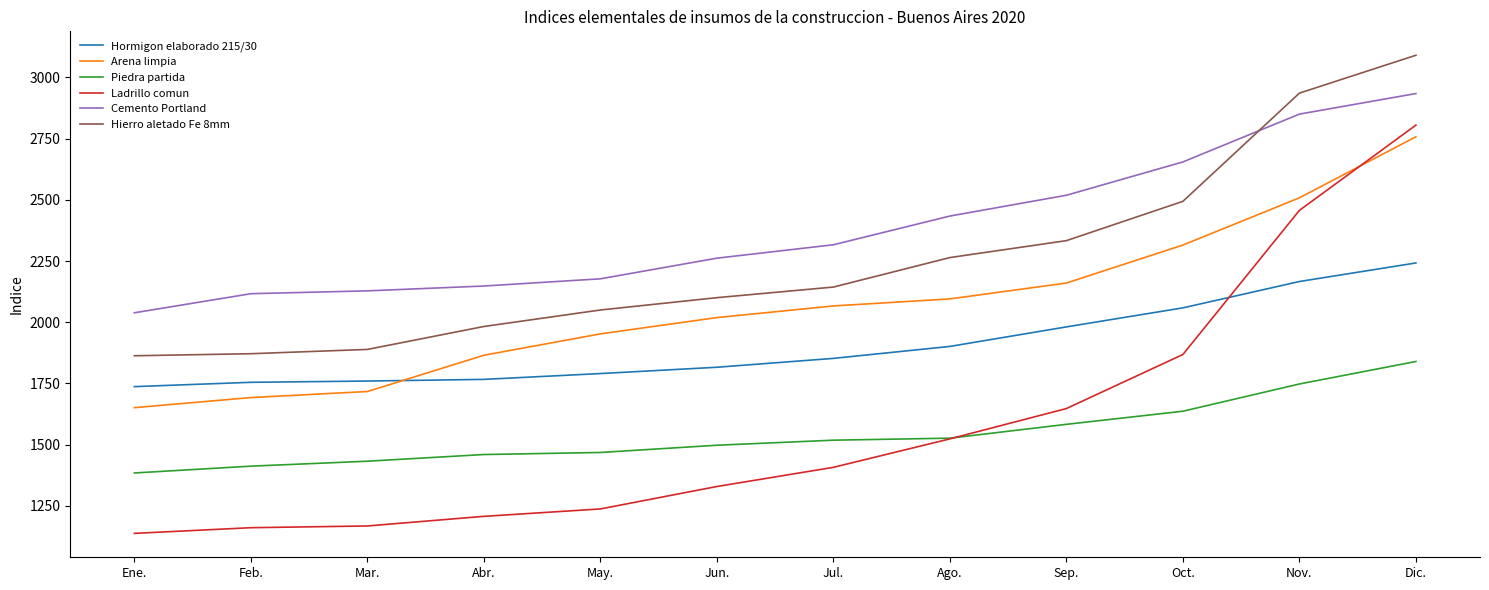

Which series has the largest total across all categories?

Cemento Portland